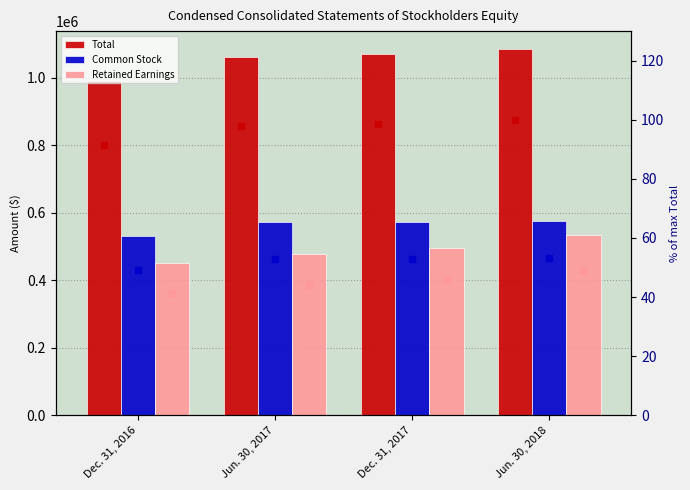

What value does the Common Stock % series have at Jun. 30, 2018?

53.1